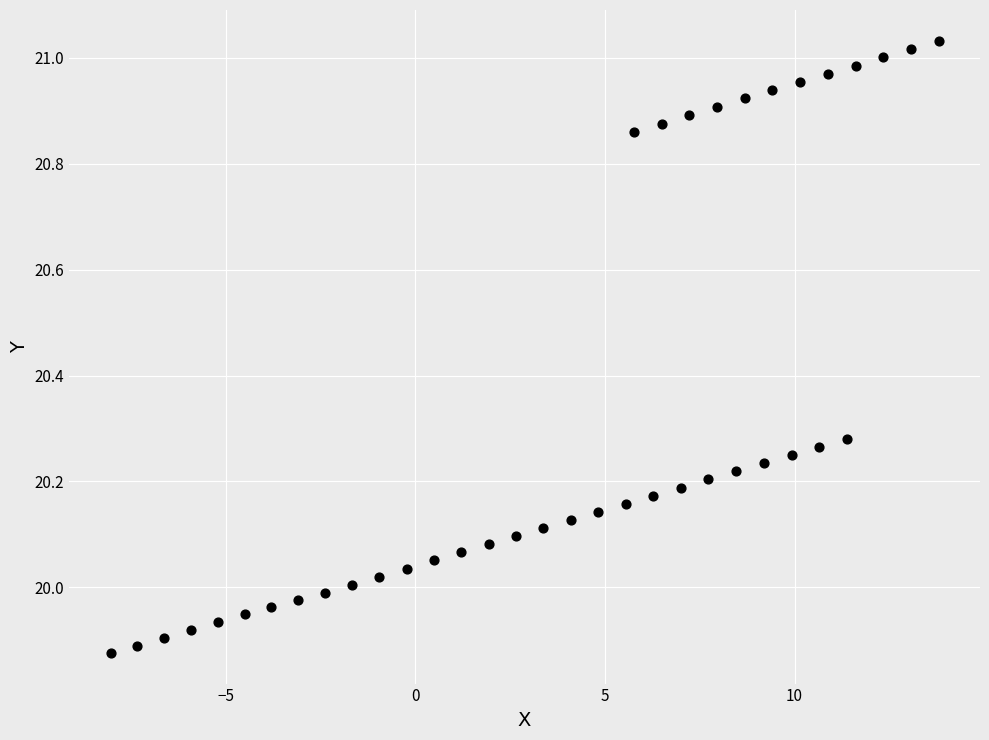

What is the range of X values (max minus min)?

21.8